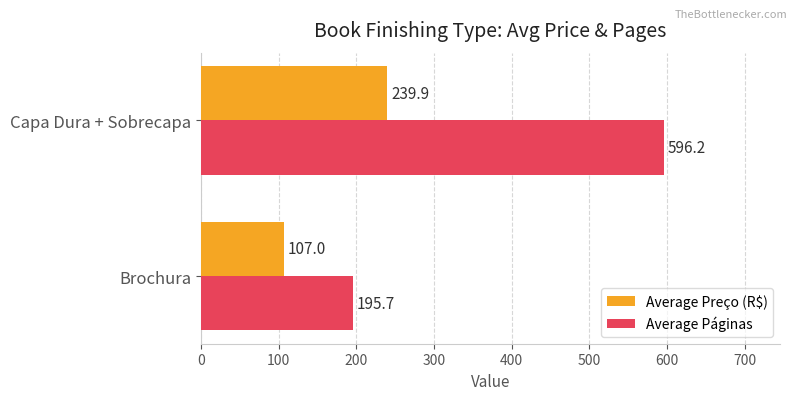

Which series has the largest total across all categories?

Average Páginas